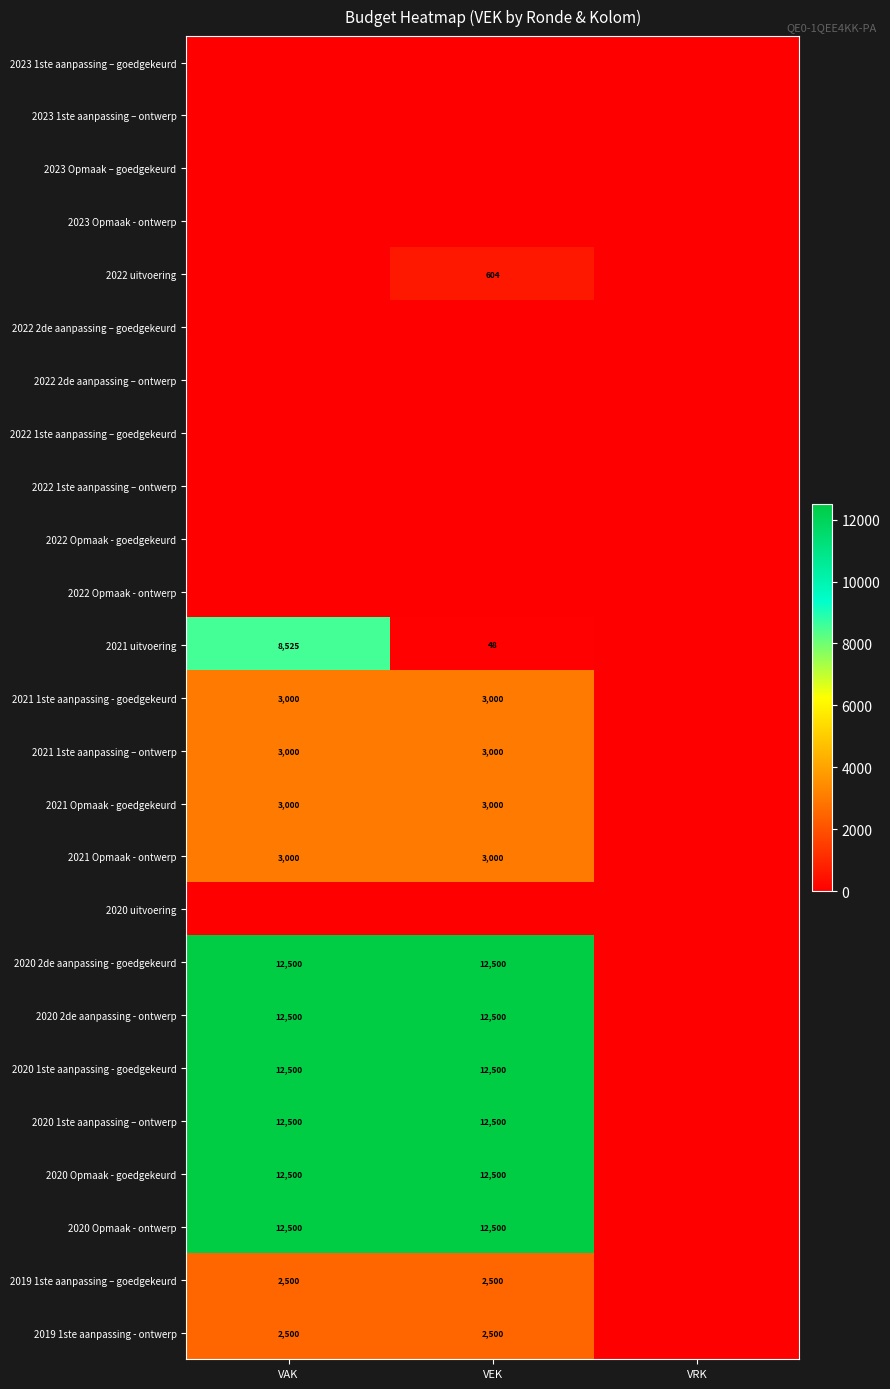

Is it true that 2020 1ste aanpassing - goedgekeurd equals 16454 at VAK?

False